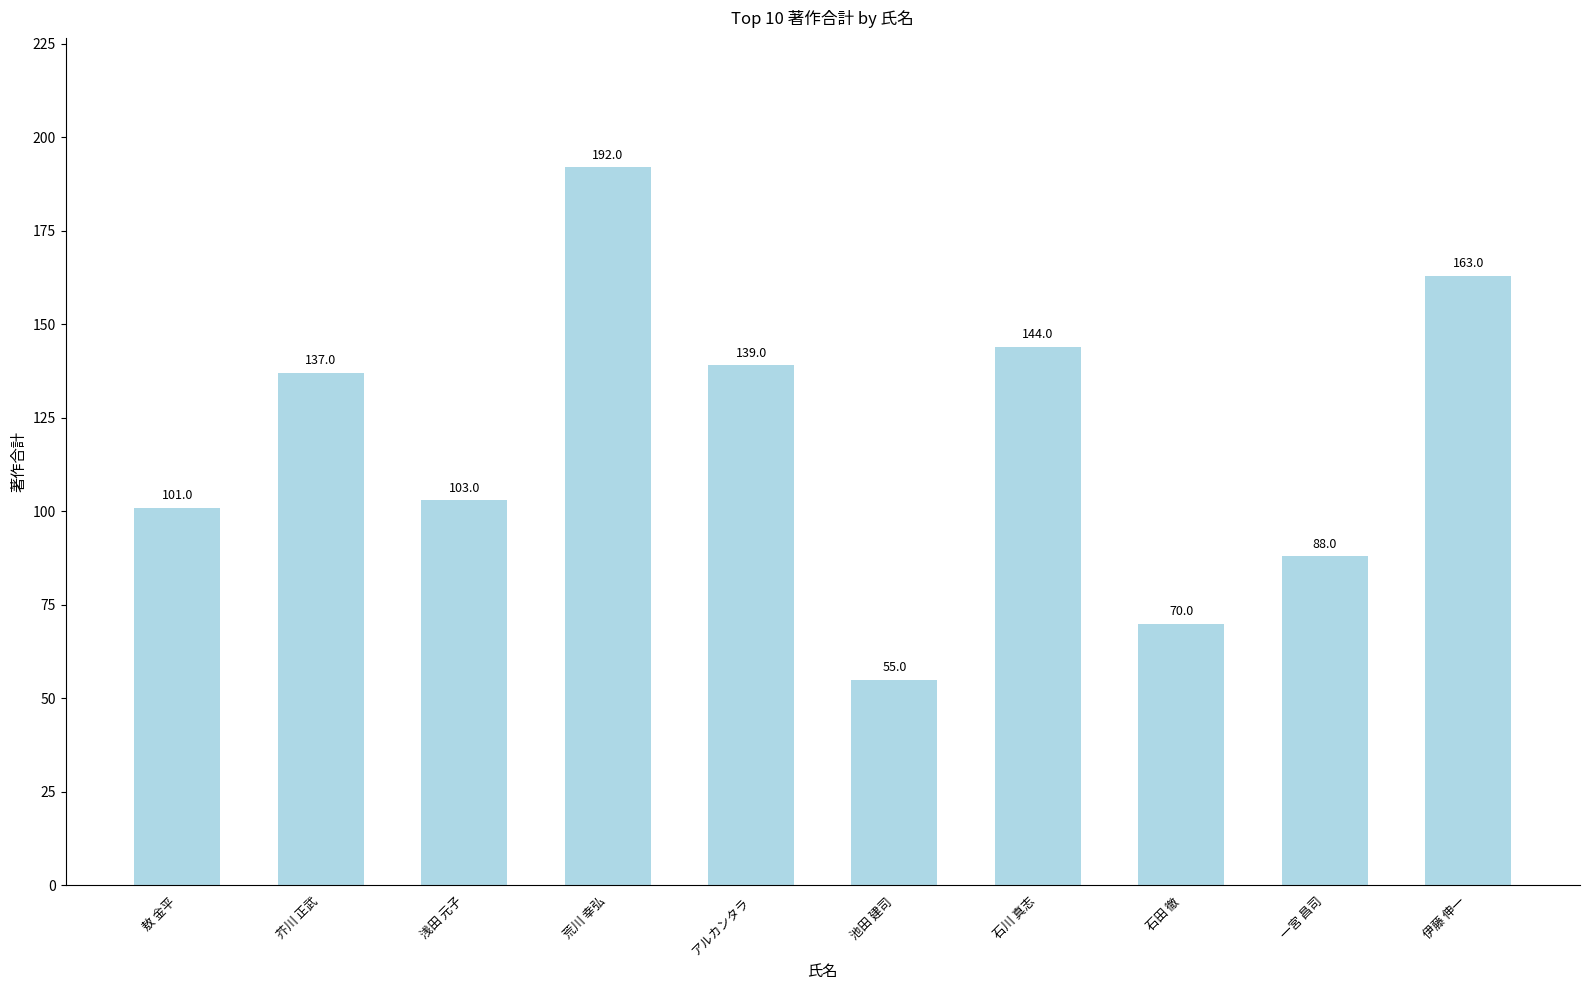

What is the label of the 1st bar from the right?

伊藤 伸一